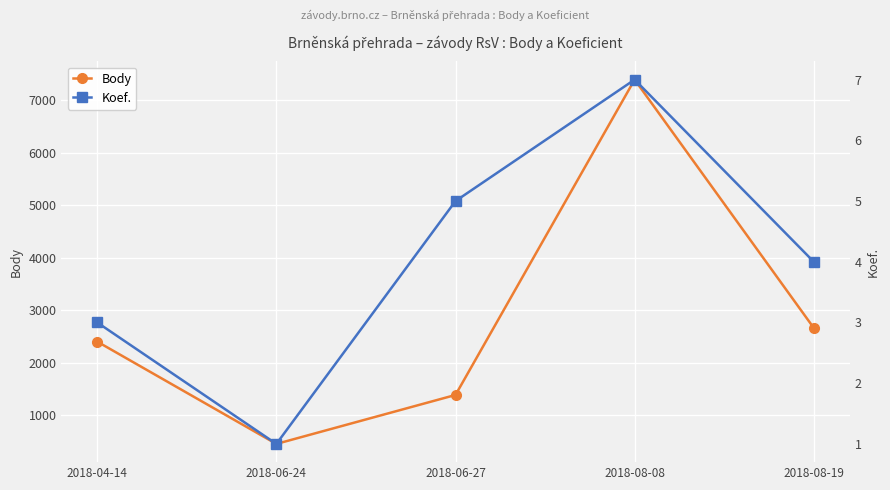

Reading left to right, list all the values displayed in this chart.

Body: 2400	453	1385	7387	2661
Koef.: 3	1	5	7	4